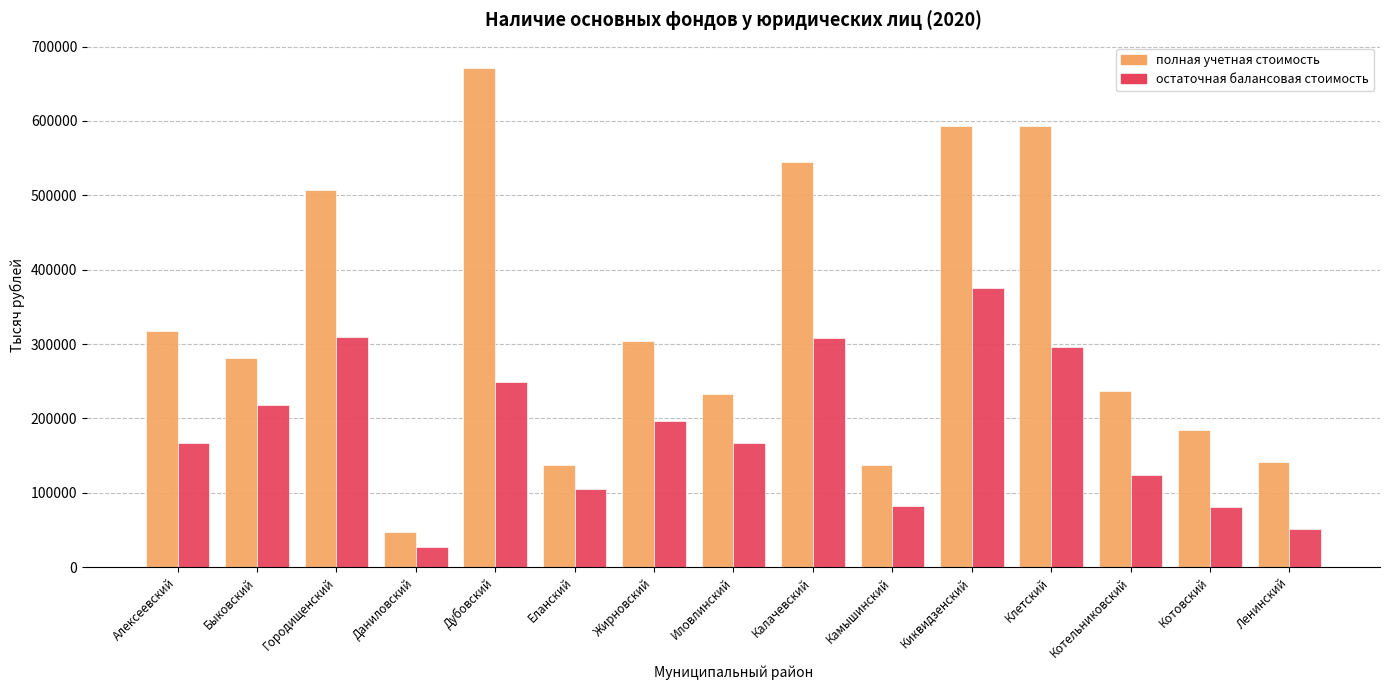

Rank the series by their maximum value, from lowest to highest.

остаточная балансовая стоимость, полная учетная стоимость